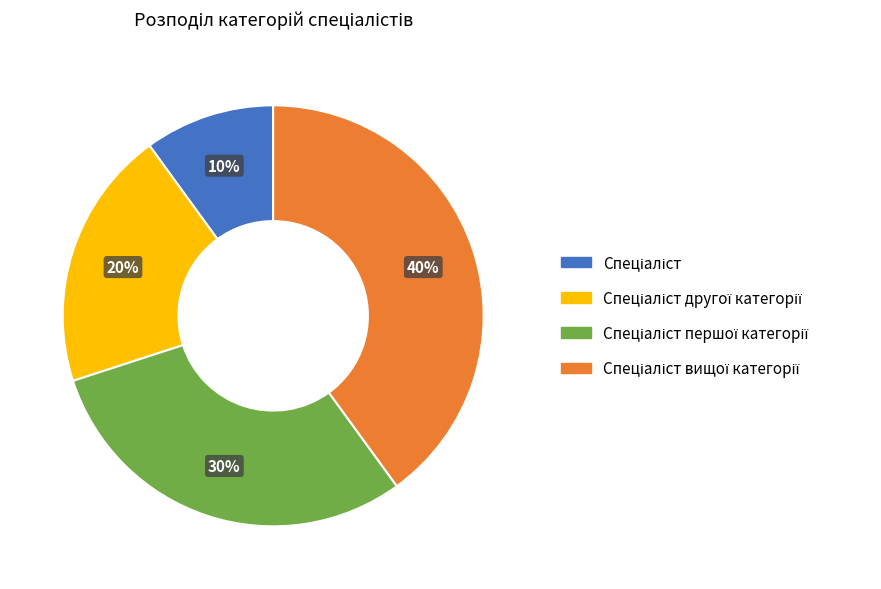

Count the number of slices in the pie.

4